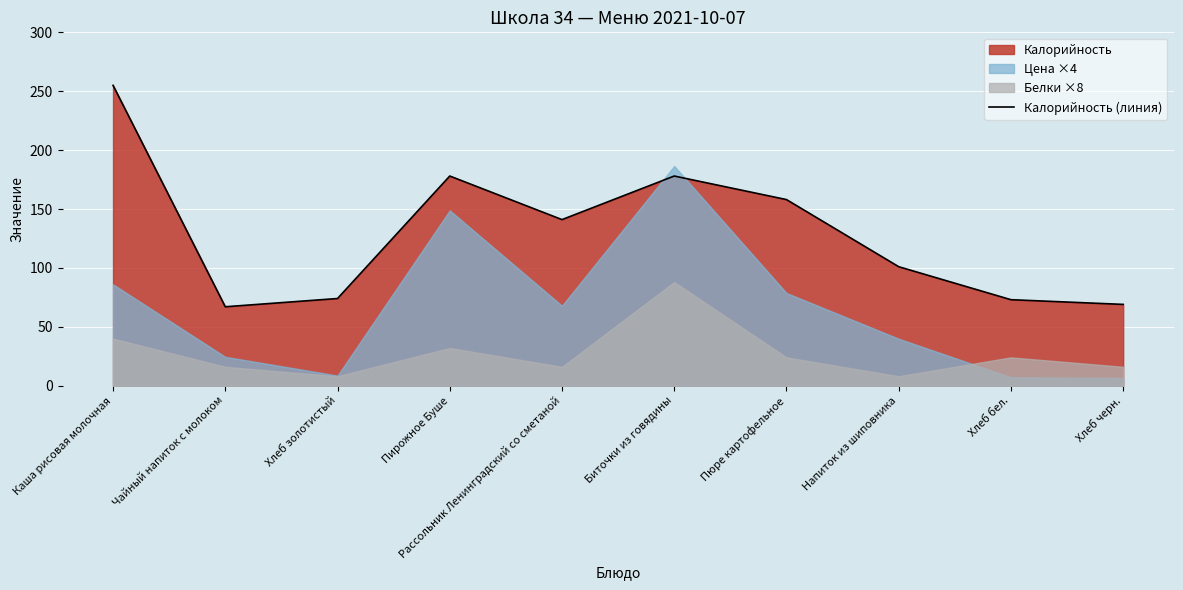

What is the change in value from Хлеб золотистый to Биточки из говядины?

+104